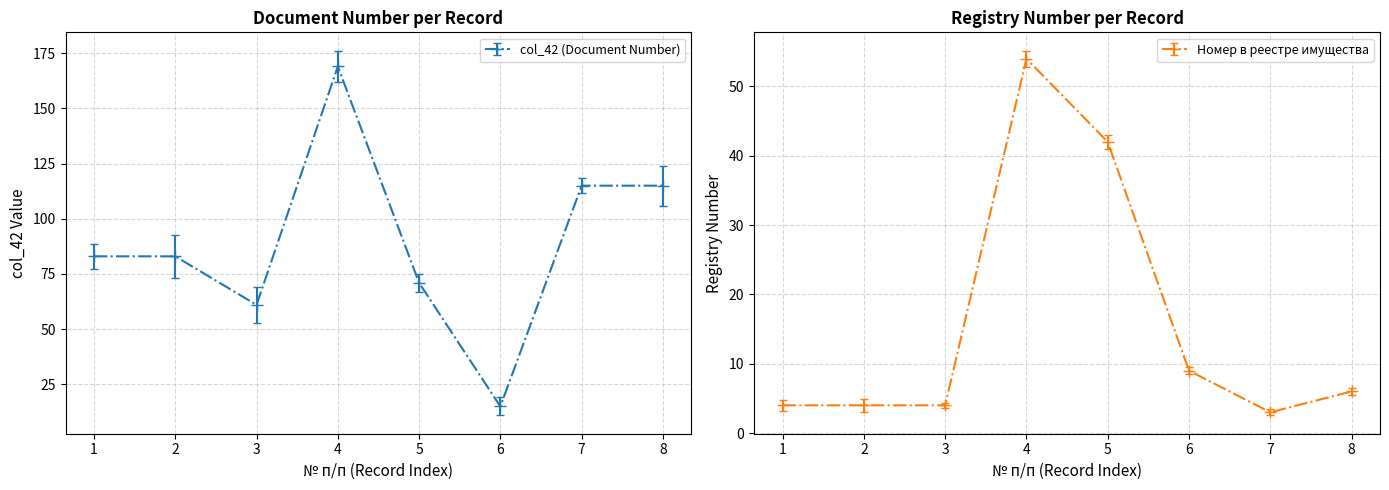

True or false: col_42 (Document Number) has more than 0 interior local peaks.

True